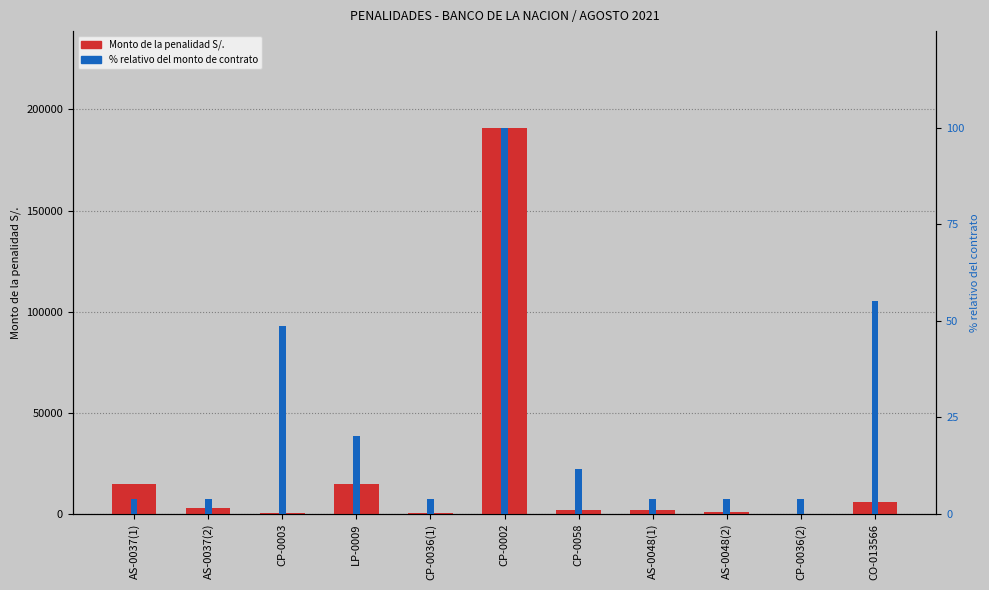

Rank the series by their maximum value, from highest to lowest.

Monto de la penalidad S/., % Monto contrato (norm.)